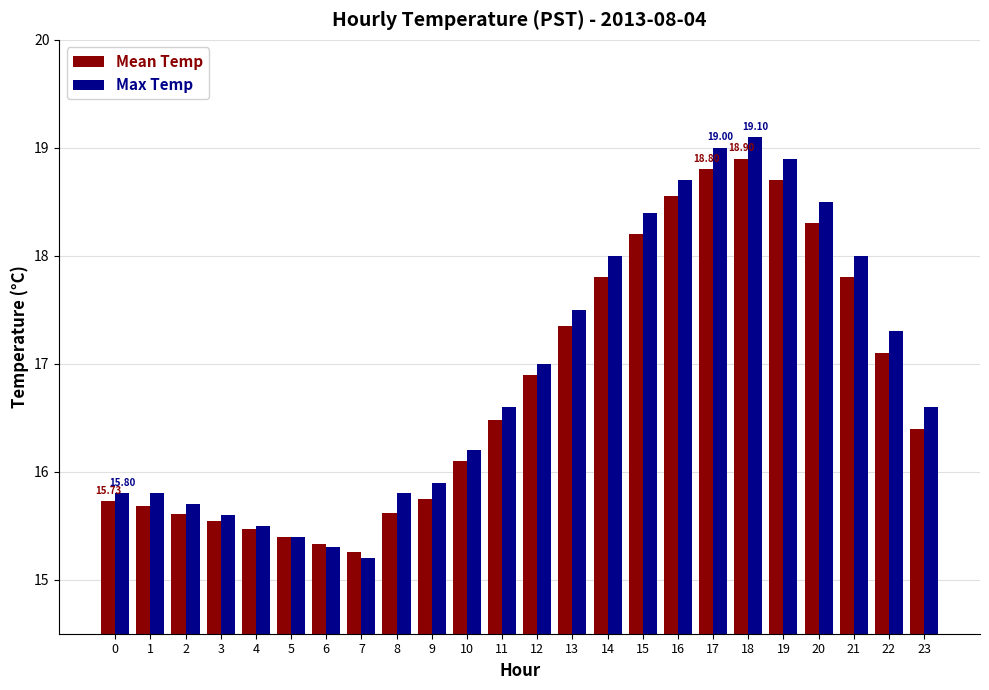

At which category is the sum across all series the highest?

18